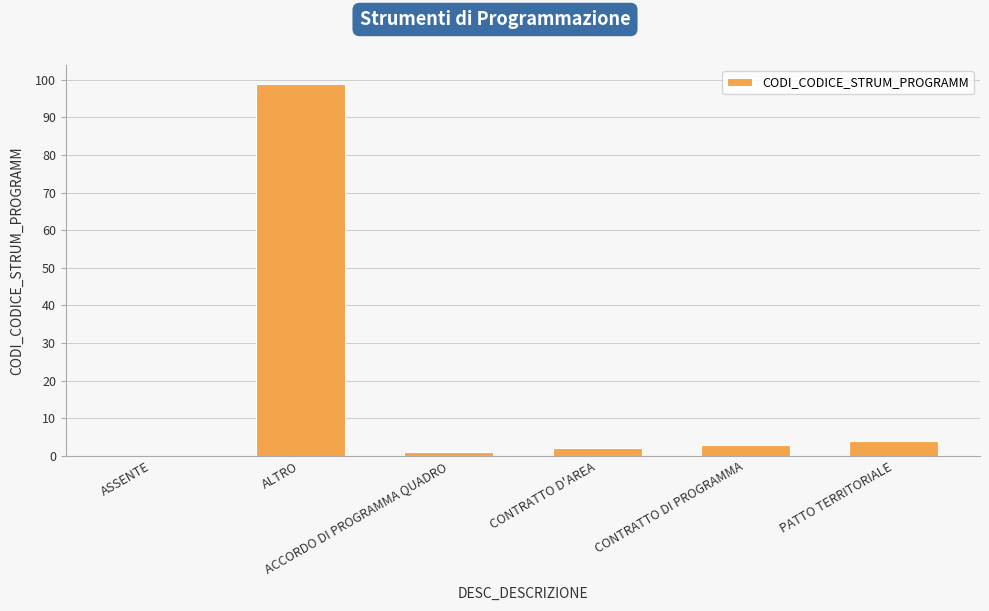

Reading left to right, what are all the values shown in this chart?

ASSENTE=0	ALTRO=99	ACCORDO DI PROGRAMMA QUADRO=1	CONTRATTO D'AREA=2	CONTRATTO DI PROGRAMMA=3	PATTO TERRITORIALE=4